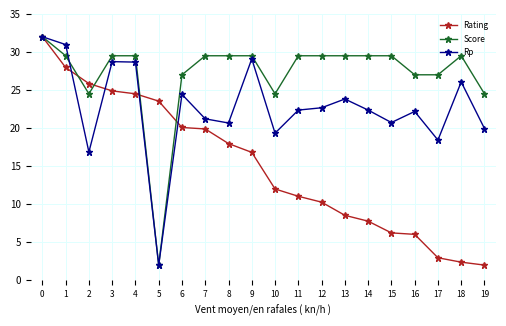

Between 3 and 7, which series saw the biggest shift?

Rp